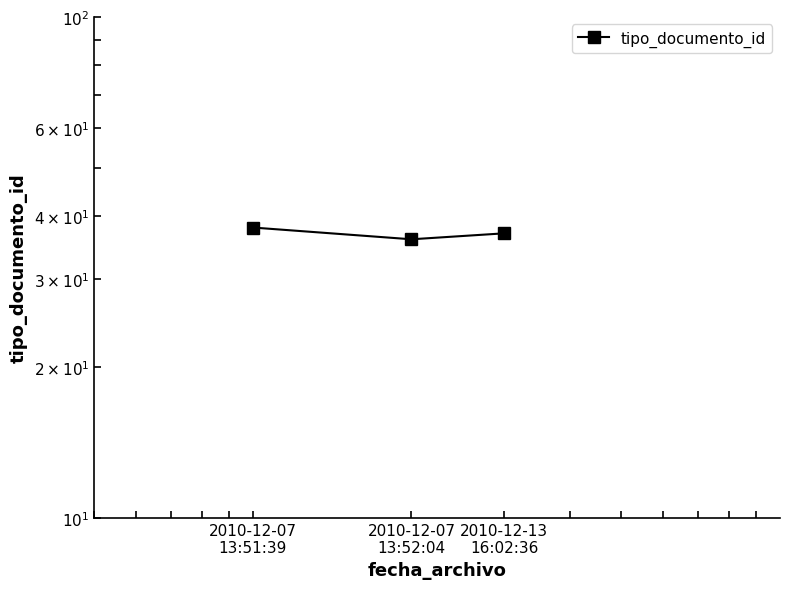

What is the value of the 1st point from the left?

38